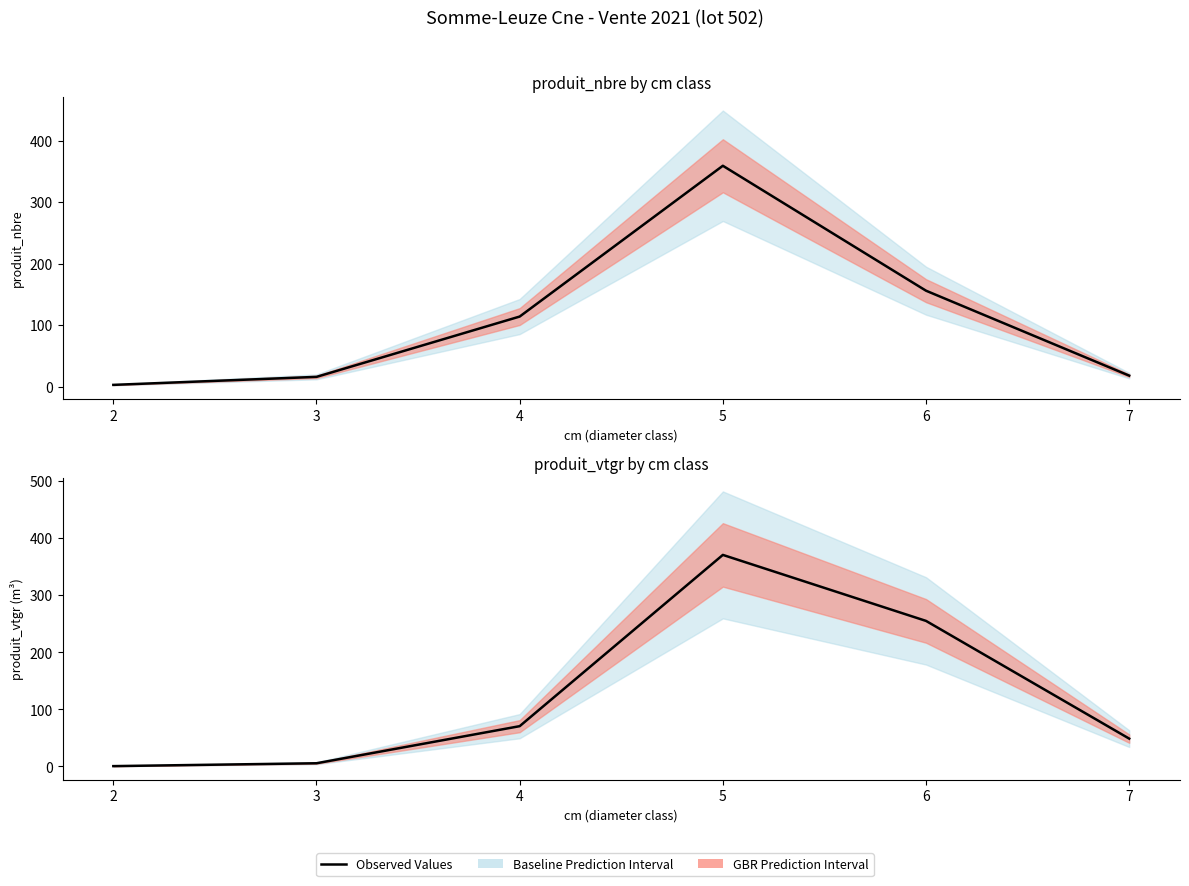

The chart shows a value of 32.5 at 4. True or false?

False